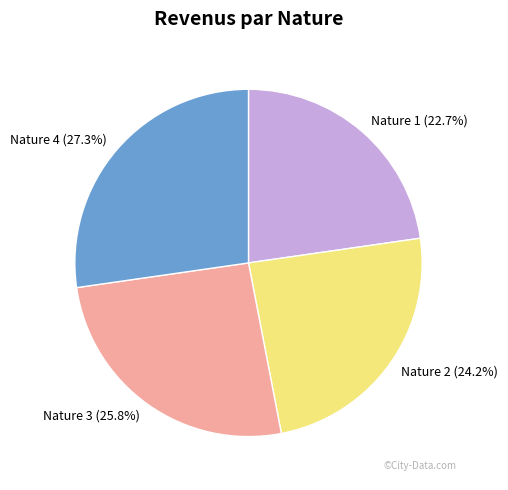

Rank the categories by value from highest to lowest.

Nature 4, Nature 3, Nature 2, Nature 1